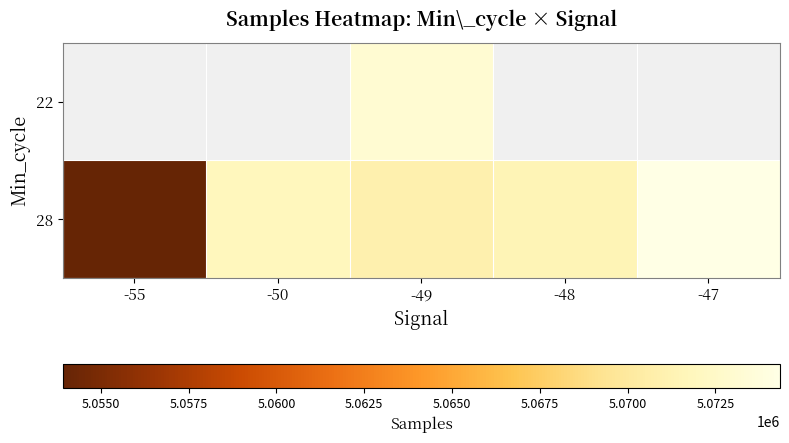

What is the difference between the 28 values at -55 and -48?

17504.0